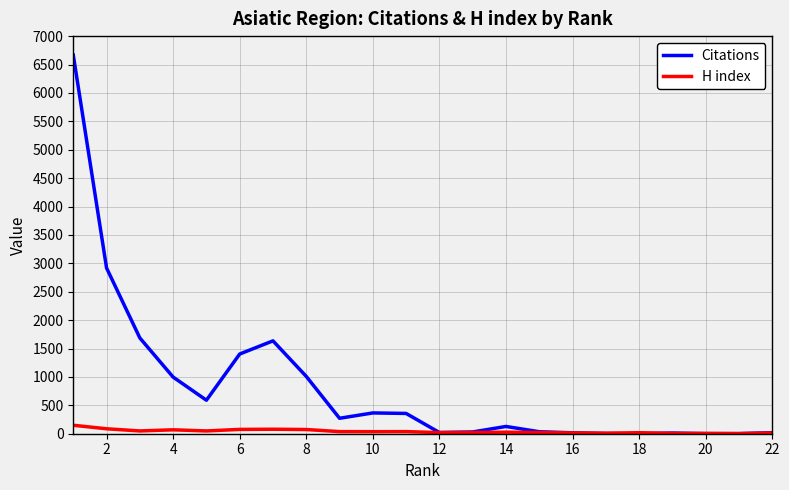

What is the smallest value displayed?

1